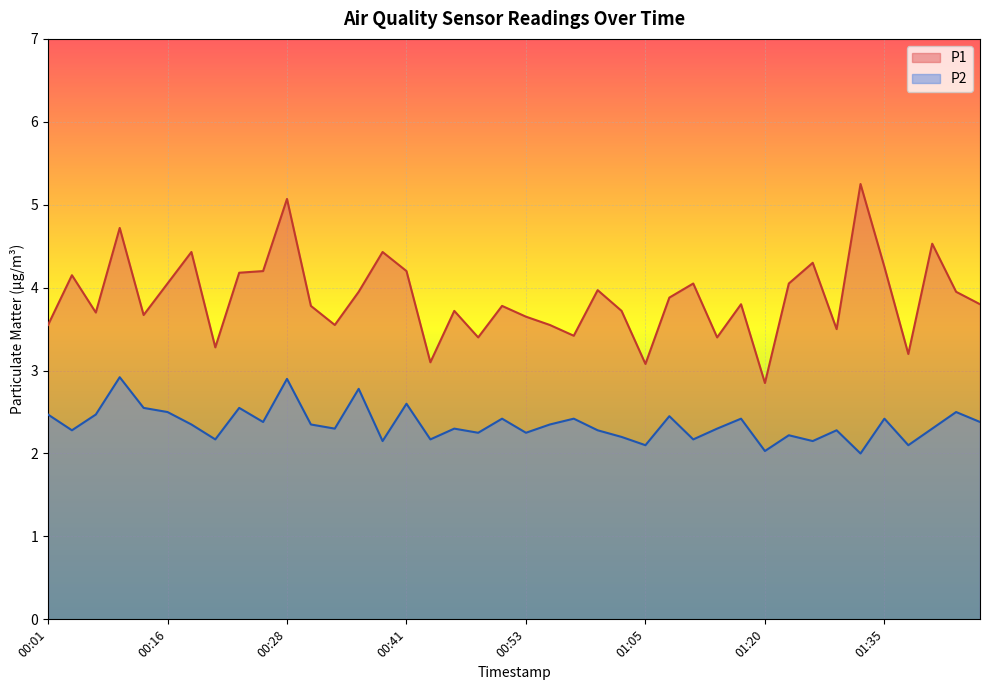

Rank the categories by P2 value from lowest to highest.

01:32, 01:20, 01:05, 01:37, 00:38, 01:25, 00:21, 00:43, 01:10, 01:03, 01:23, 00:48, 00:53, 00:04, 01:00, 01:30, 00:33, 00:46, 01:15, 01:40, 00:18, 00:31, 00:55, 00:26, 01:47, 00:50, 00:58, 01:18, 01:35, 01:08, 00:01, 00:06, 00:16, 01:42, 00:14, 00:23, 00:41, 00:36, 00:28, 00:09